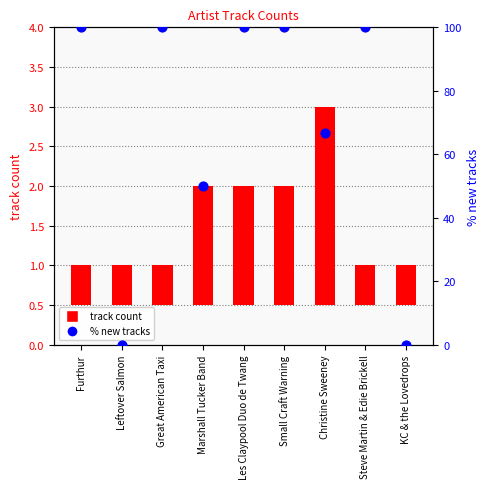

Is the value of % new tracks at Leftover Salmon greater than the value of track count at Leftover Salmon?

No